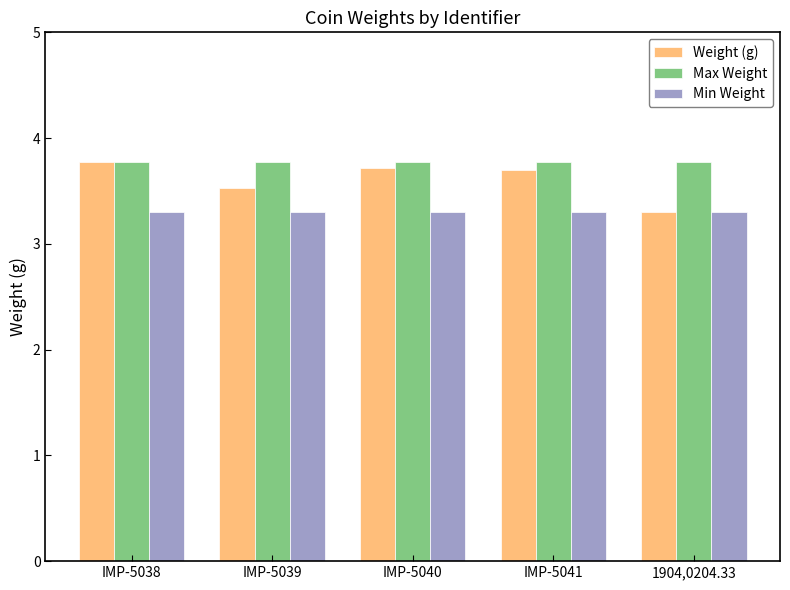

How many data points does each series have?

5